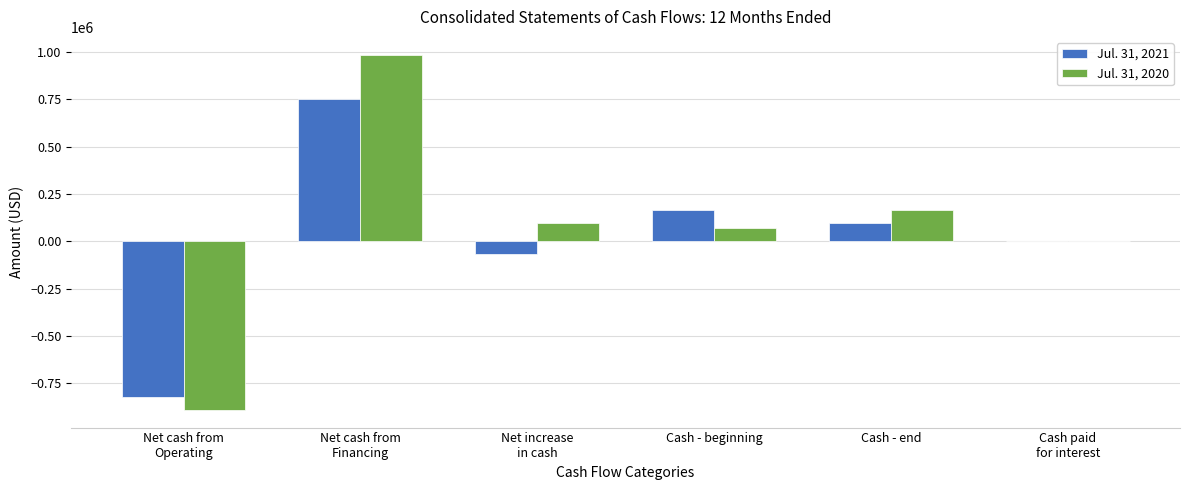

What are all the series names shown in the legend?

Jul. 31, 2021, Jul. 31, 2020